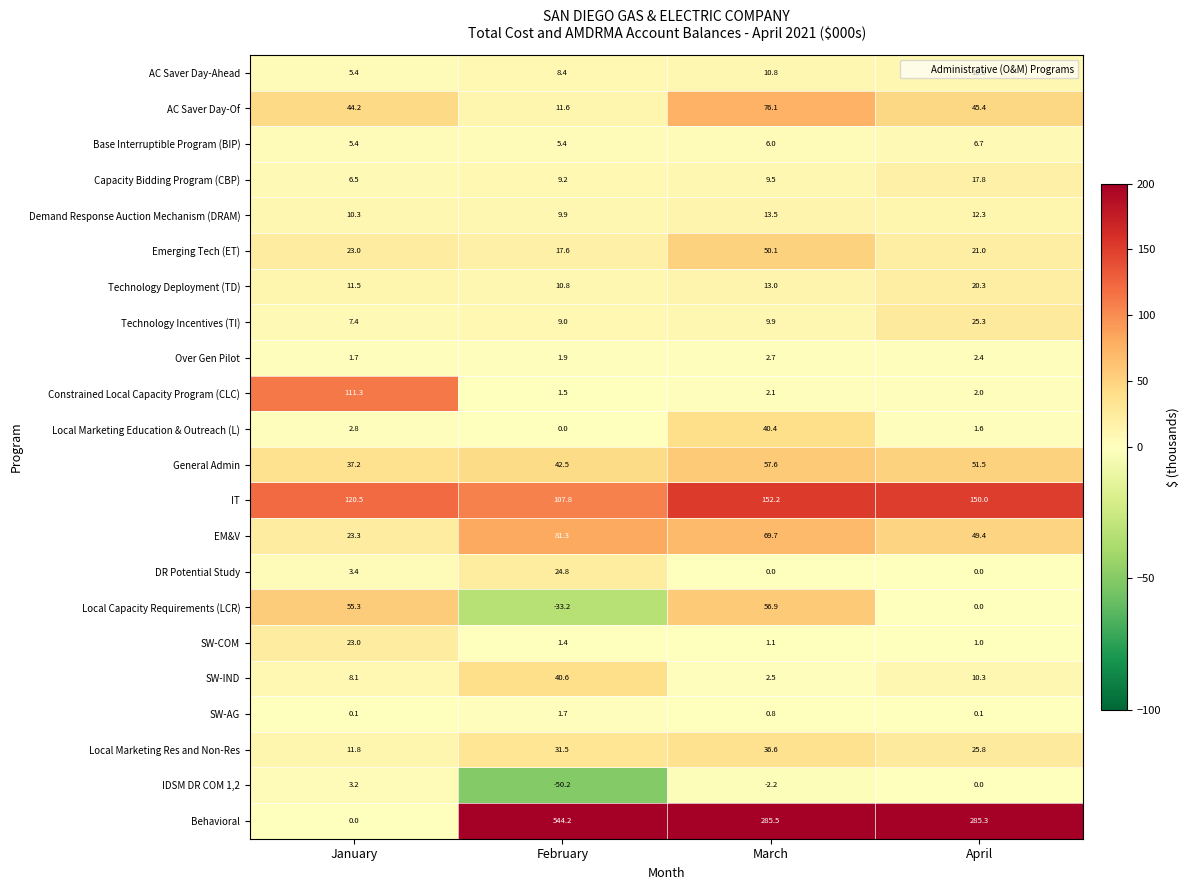

Is it true that EM&V equals 49.4 at April?

True